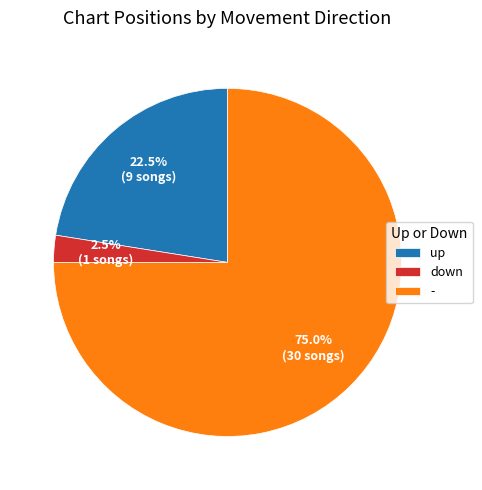

What percentage do - and up together represent?

97.5%